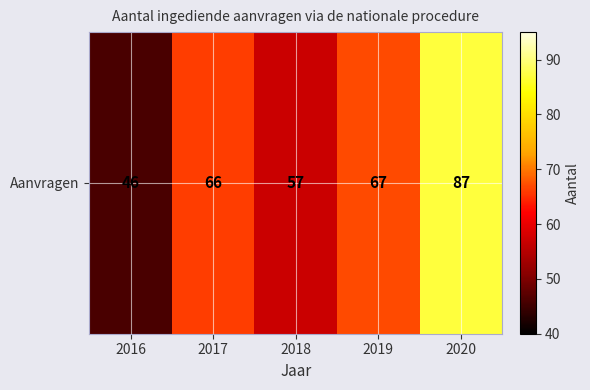

True or false: the data shows 151 at 2020.

False